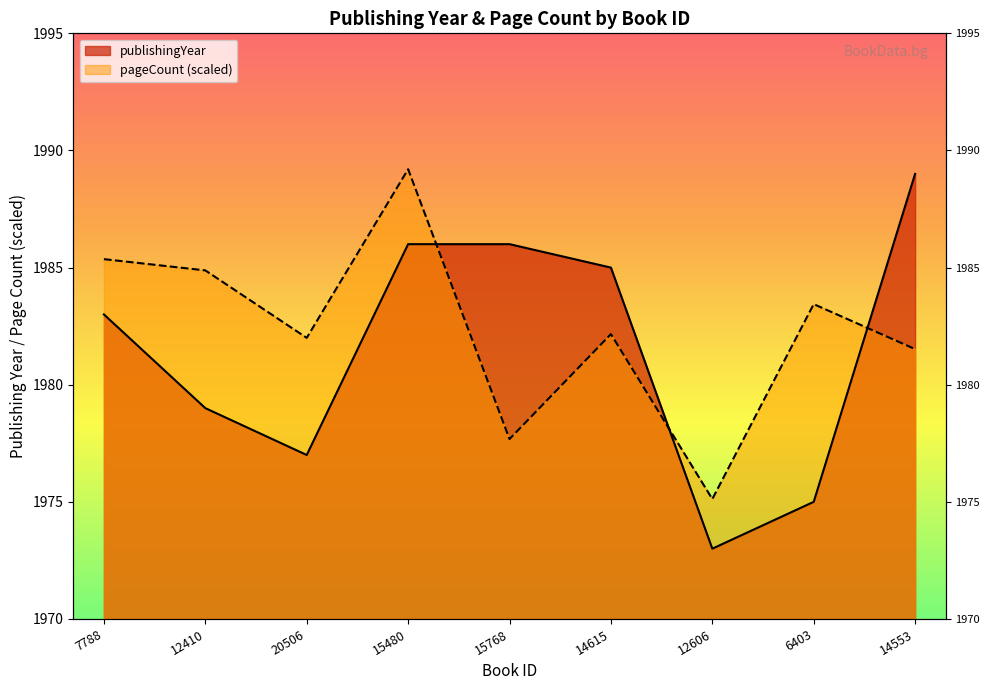

Is it true that publishingYear equals 3097.7 at 7788?

False